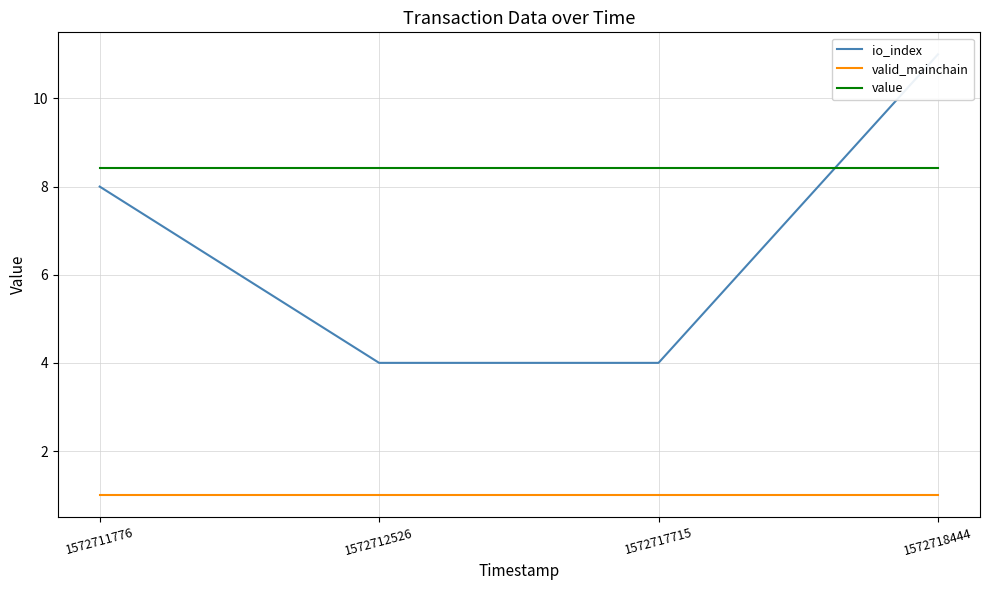

What is the value of the valid_mainchain point at the 2nd from the left?

1.0